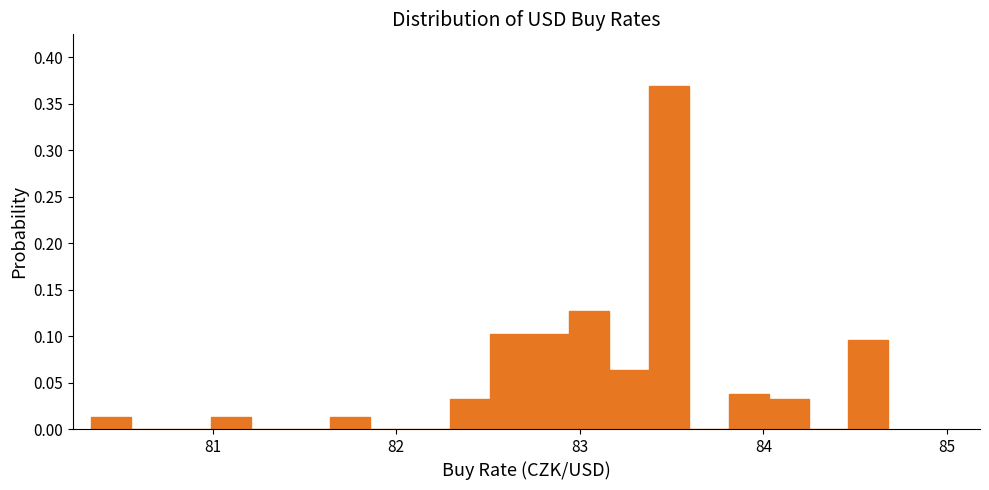

Read against the x-axis, roughly where is the centre of the tallest bar?

83.5